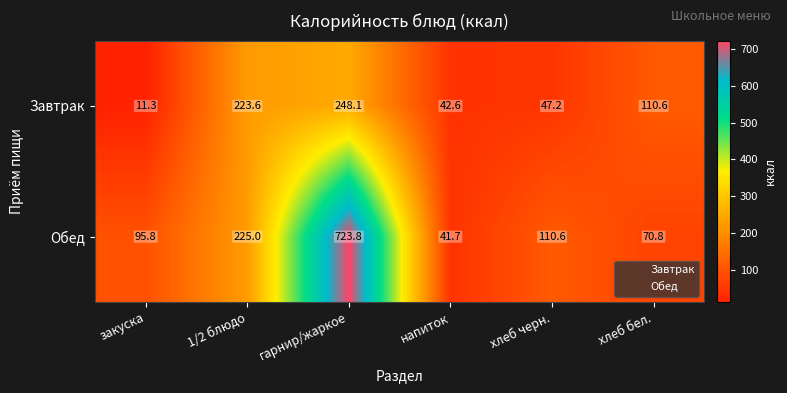

Rank the series by their maximum value, from highest to lowest.

Обед, Завтрак